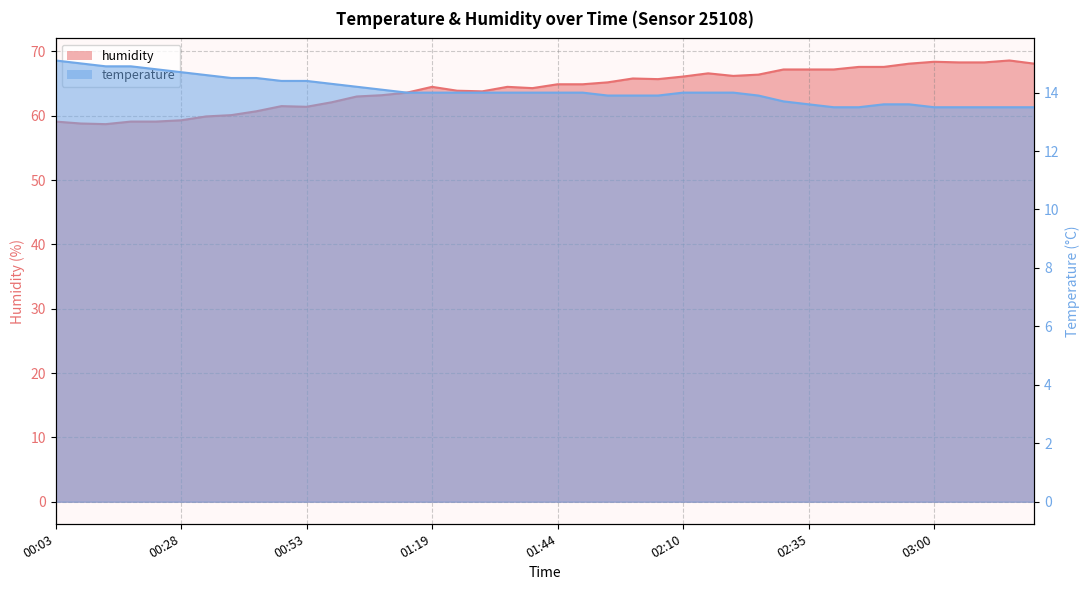

Which series has the largest range (max minus min)?

humidity